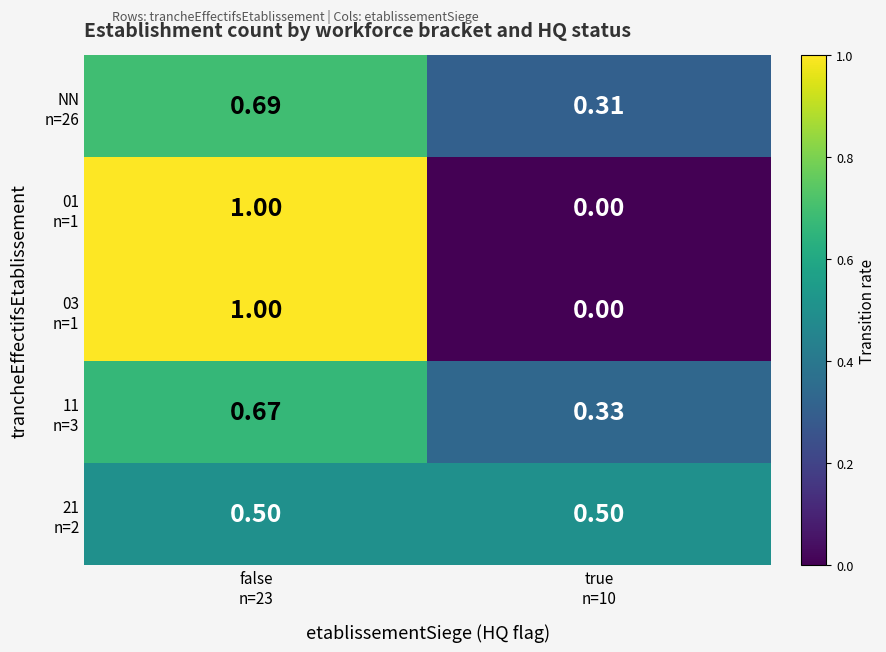

Which has a higher value, true
n=10 or false
n=23?

false
n=23